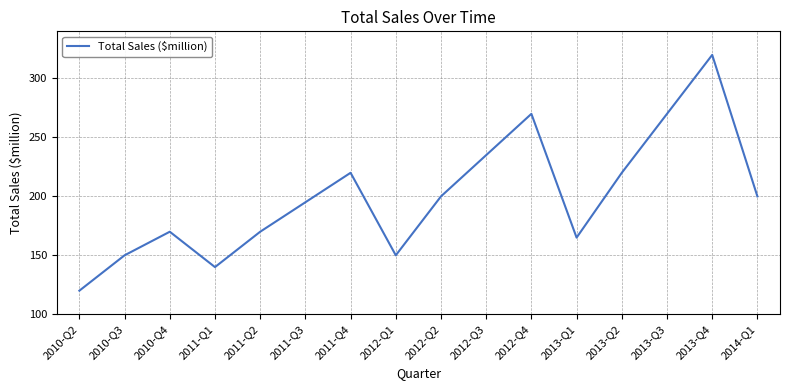

What is the difference between the maximum and minimum values?

200